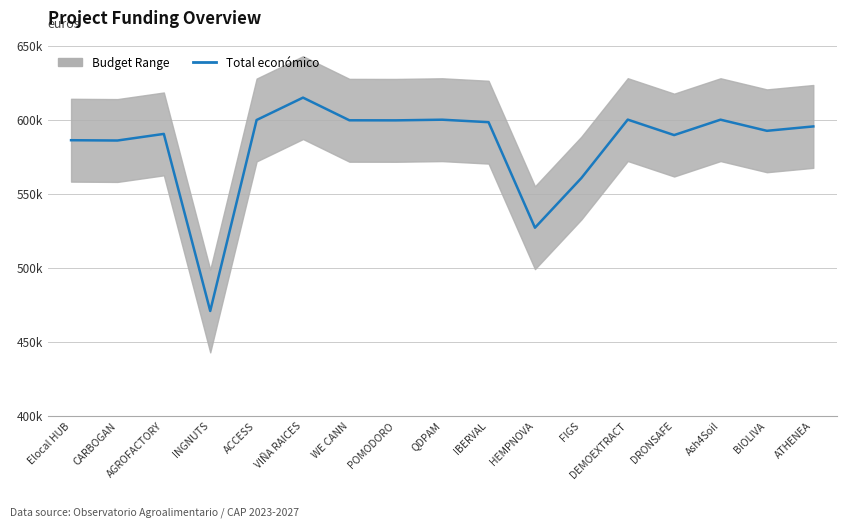

How many interior local valleys (lower than both neighbors) does the data have?

6